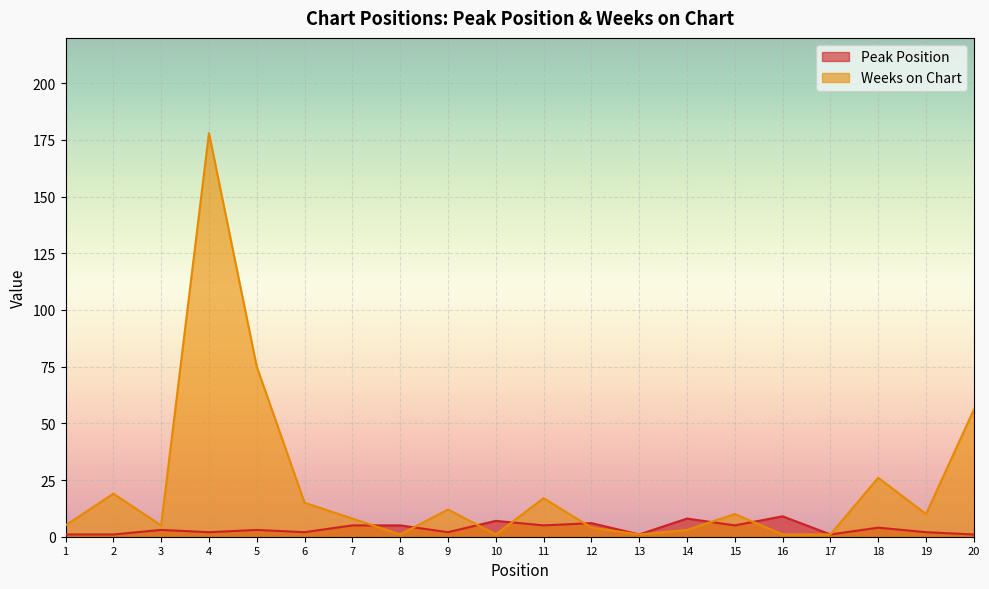

At which label does Peak Position first exceed 3?

7